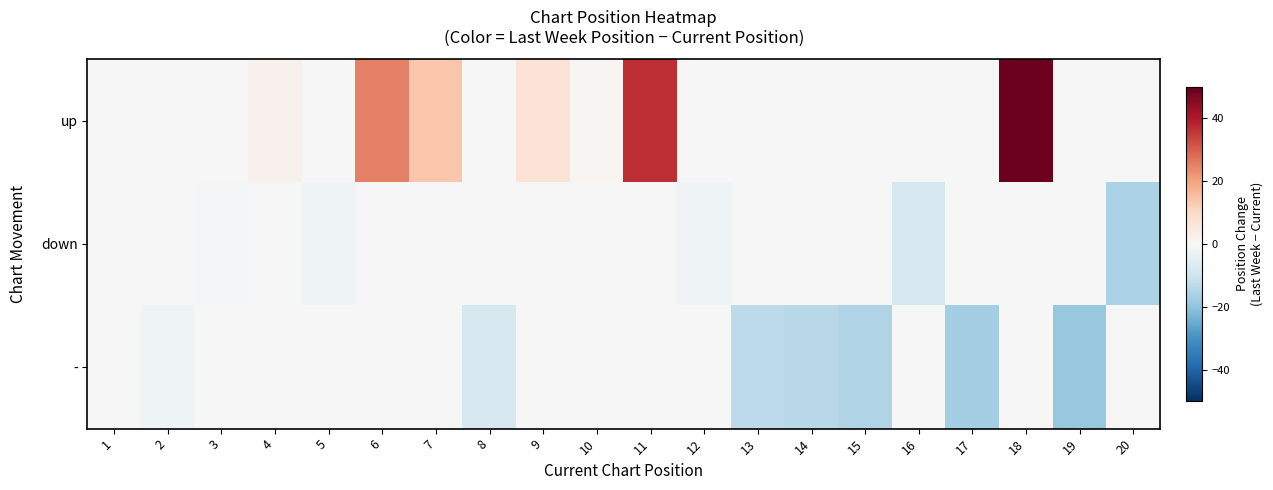

Reading right to left, list all the values displayed in this chart.

up: 20=0	19=0	18=49	17=0	16=0	15=0	14=0	13=0	12=0	11=37	10=1	9=7	8=0	7=14	6=25	5=0	4=2	3=0	2=0	1=0
down: 20=-16	19=0	18=0	17=0	16=-8	15=0	14=0	13=0	12=-2	11=0	10=0	9=0	8=0	7=0	6=0	5=-2	4=0	3=-1	2=0	1=0
-: 20=0	19=-19	18=0	17=-17	16=0	15=-15	14=-14	13=-13	12=0	11=0	10=0	9=0	8=-8	7=0	6=0	5=0	4=0	3=0	2=-2	1=0